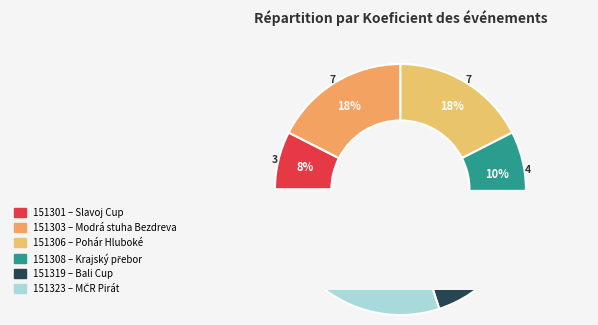

Which slice is the largest?

151323